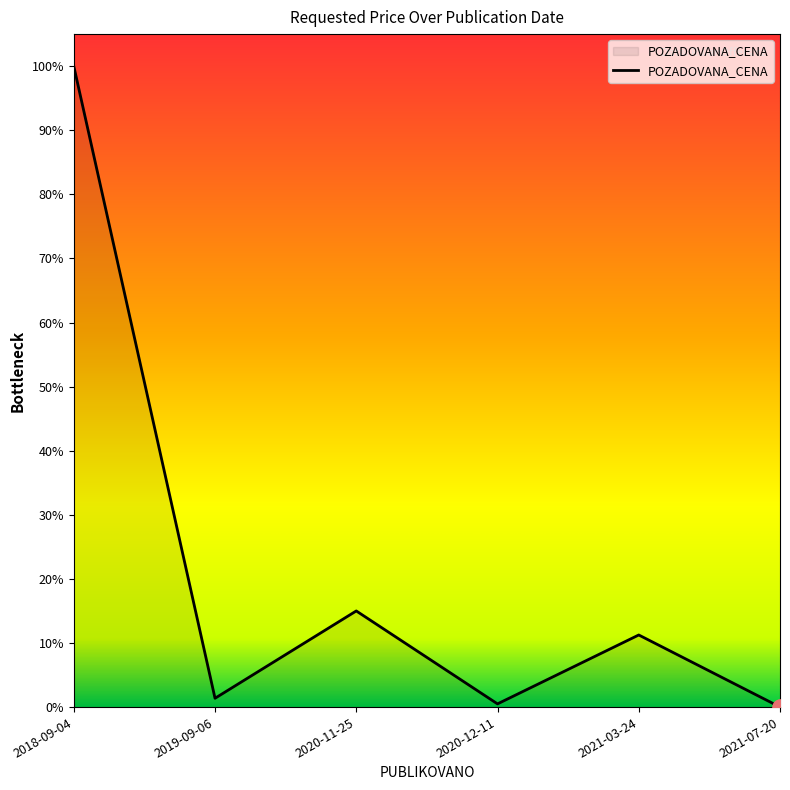

Which has a higher value, 2021-07-20 or 2021-03-24?

2021-03-24